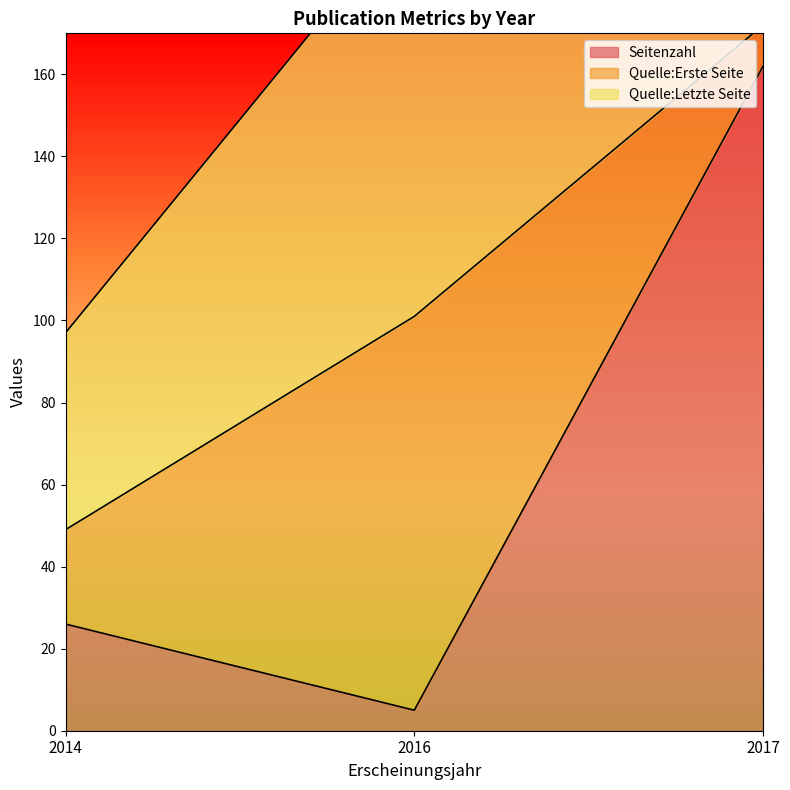

What is the label of the 3rd point from the left?

2017